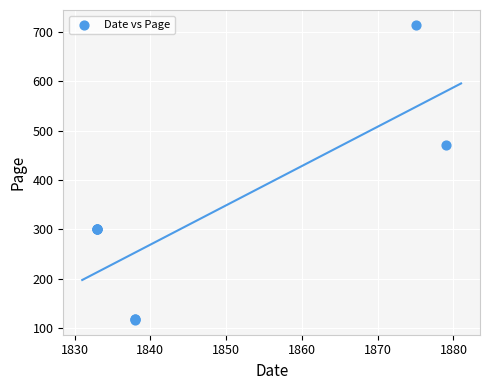

What Y value in the scatter plot is closest to 415?

472